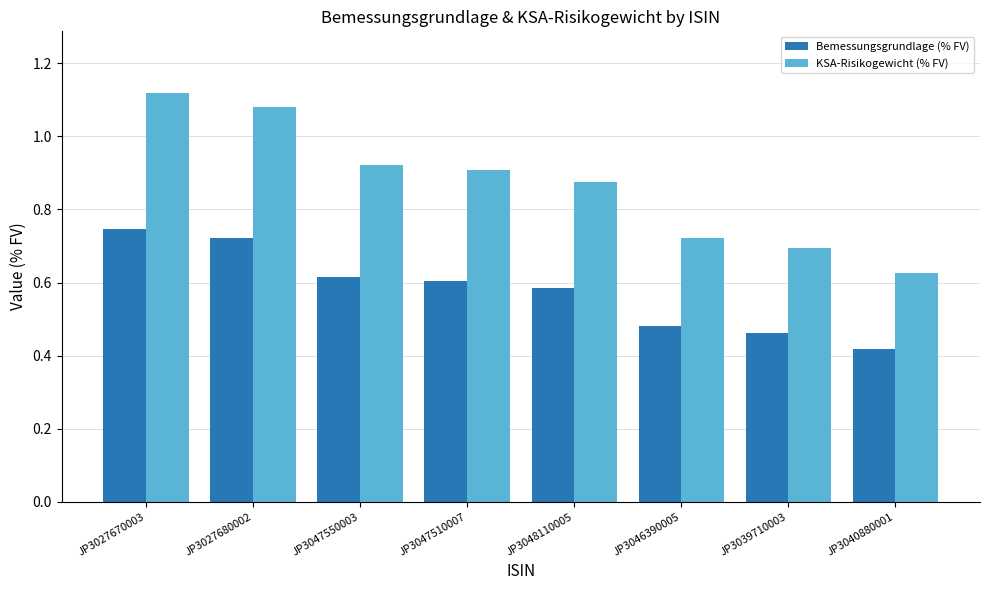

How many bars are there in total?

16